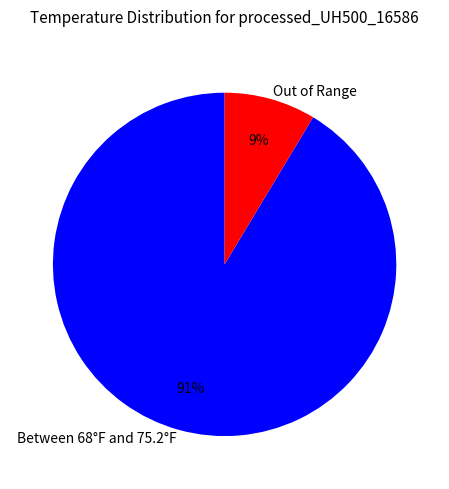

What is the smallest slice in the pie chart?

Out of Range